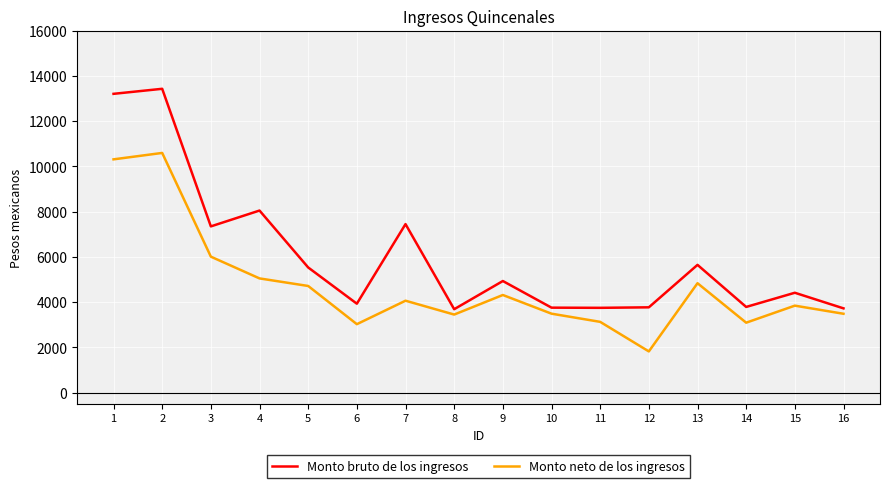

What is the average value of the Monto neto de los ingresos series?

4704.0